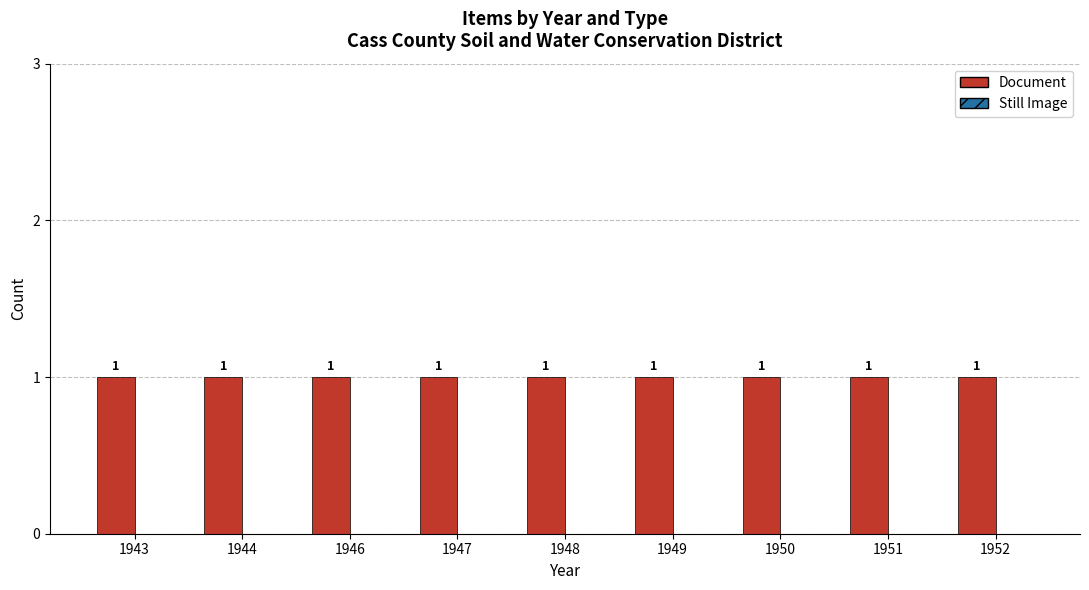

List the labels in order of Still Image value, smallest first.

1943, 1944, 1946, 1947, 1948, 1949, 1950, 1951, 1952